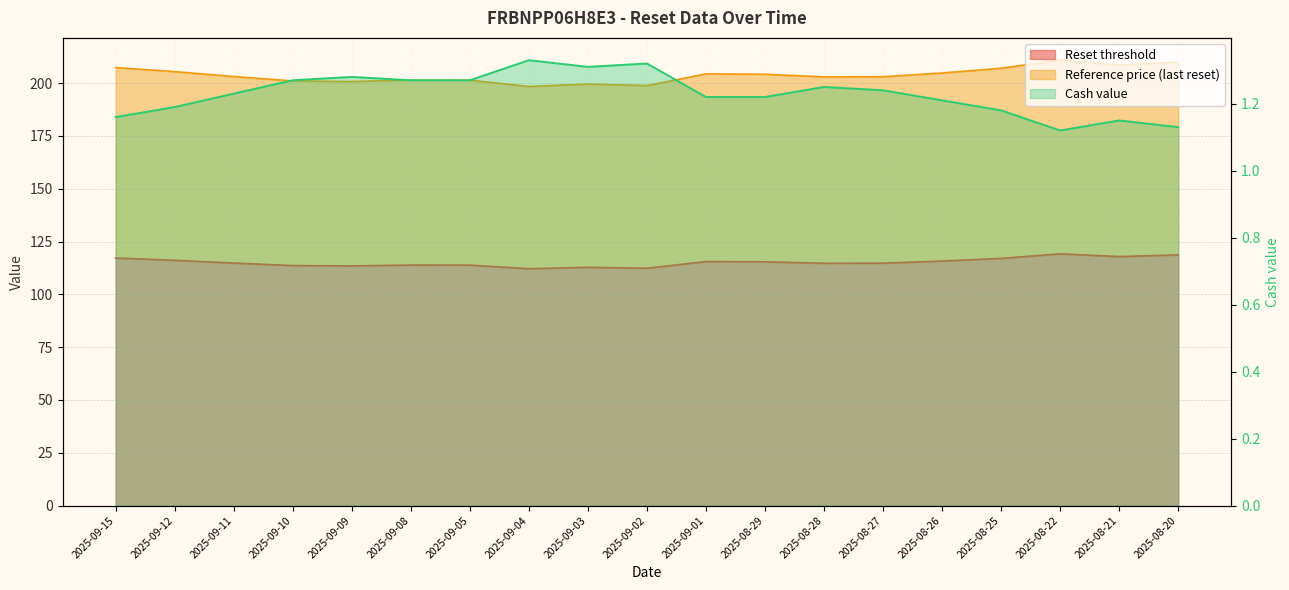

List the labels in order of value, largest first.

2025-09-04, 2025-09-02, 2025-09-03, 2025-09-09, 2025-09-10, 2025-09-08, 2025-09-05, 2025-08-28, 2025-08-27, 2025-09-11, 2025-09-01, 2025-08-29, 2025-08-26, 2025-09-12, 2025-08-25, 2025-09-15, 2025-08-21, 2025-08-20, 2025-08-22